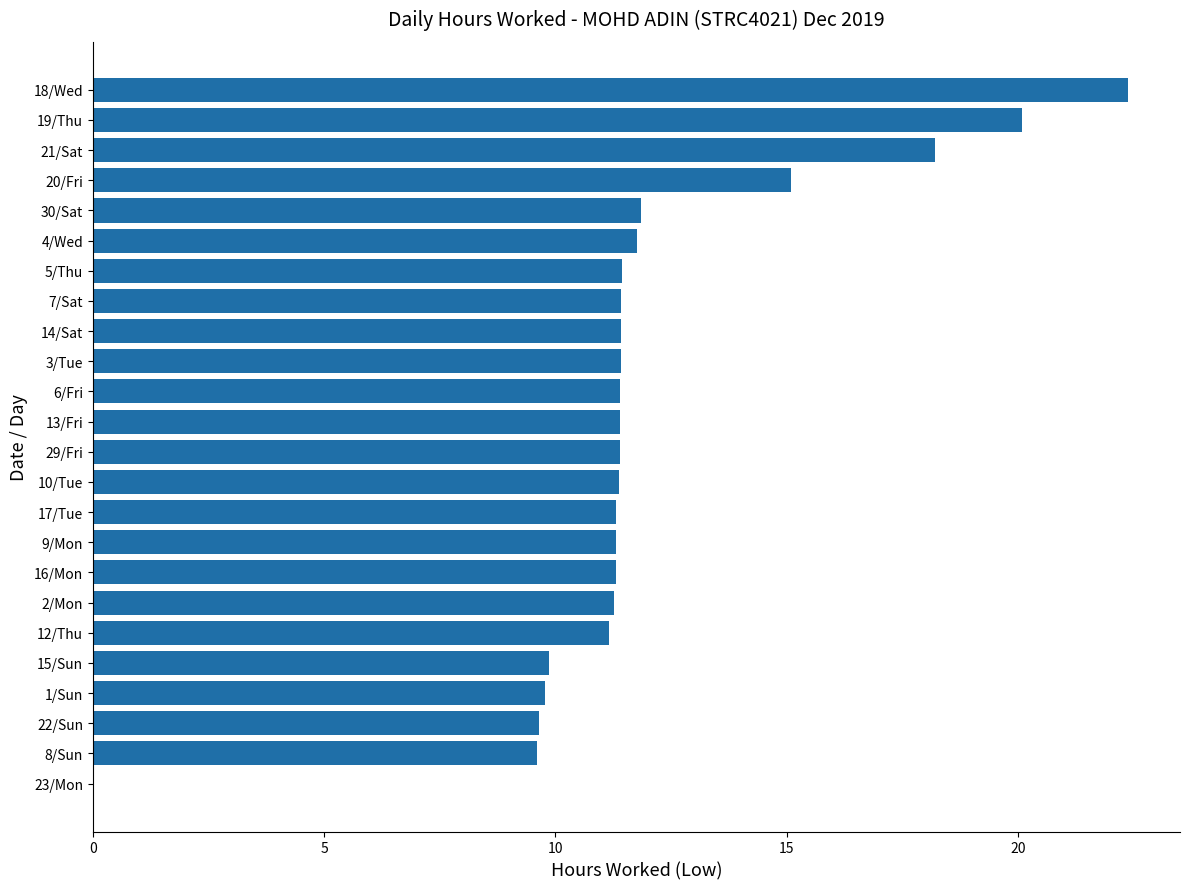

What is the average value?

11.9